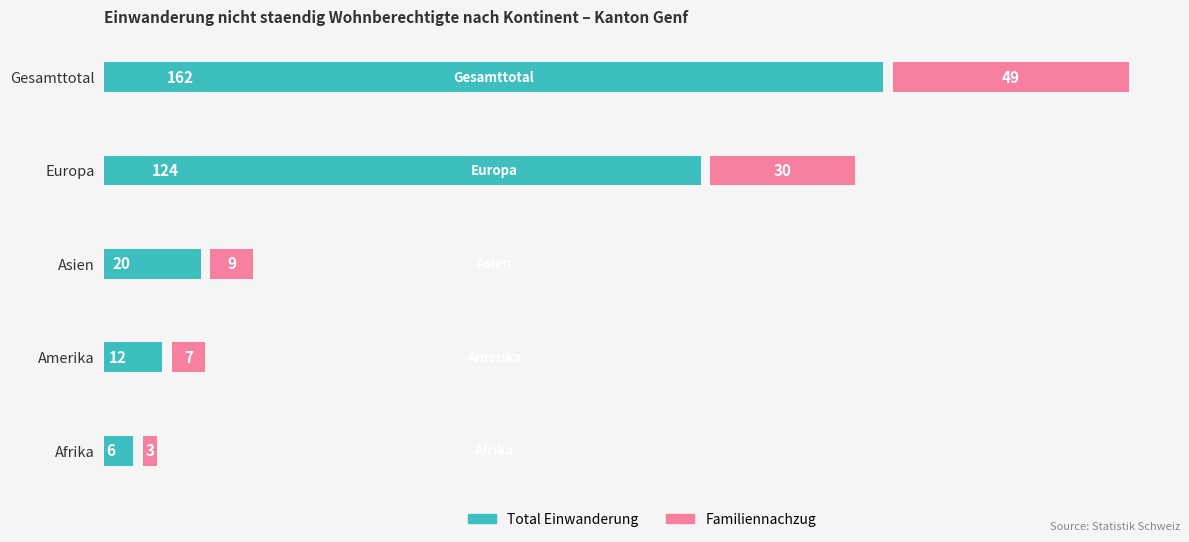

What is the average value of the Familiennachzug series?

20